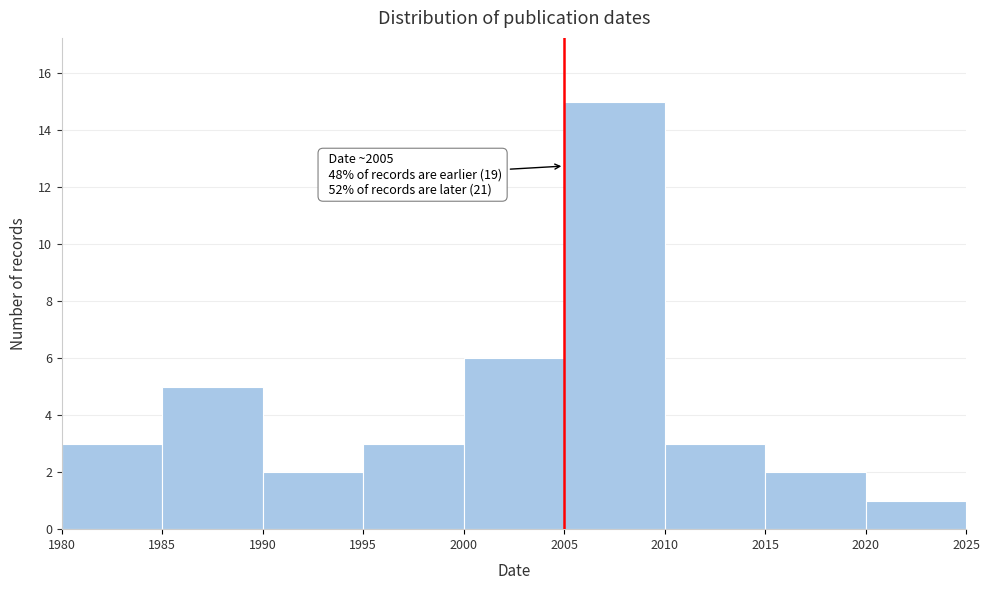

Which range on the x-axis has the tallest bar?

2005 to 2010